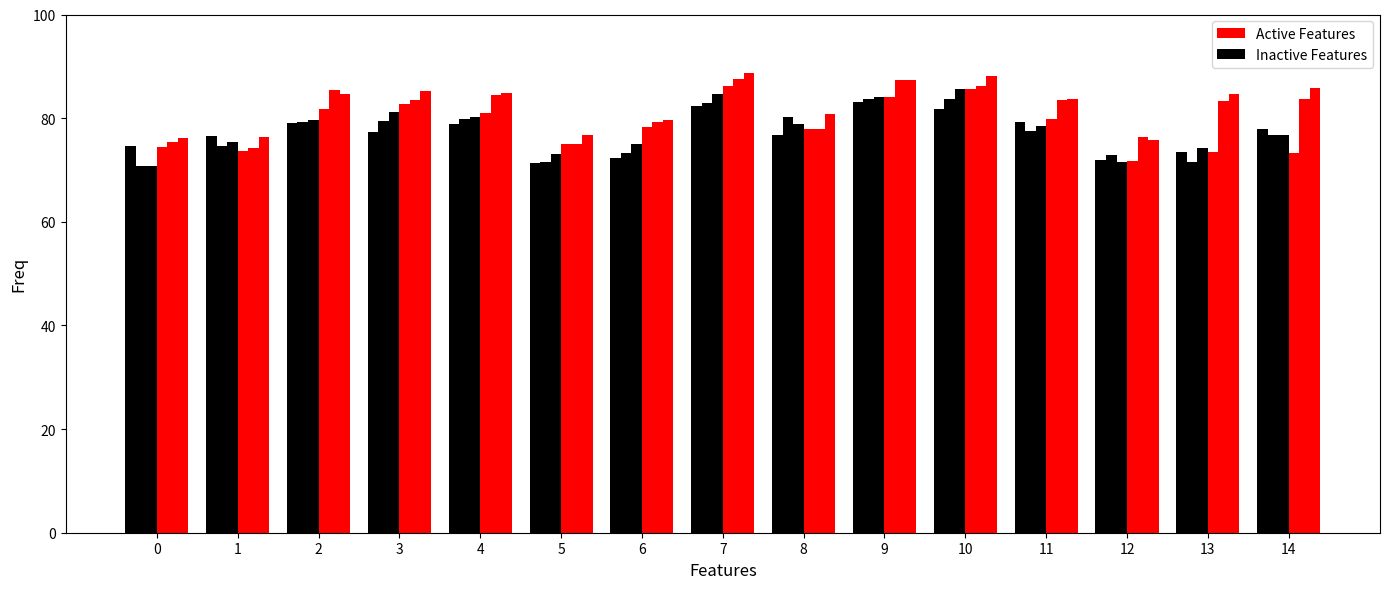

How many groups of bars are there?

15